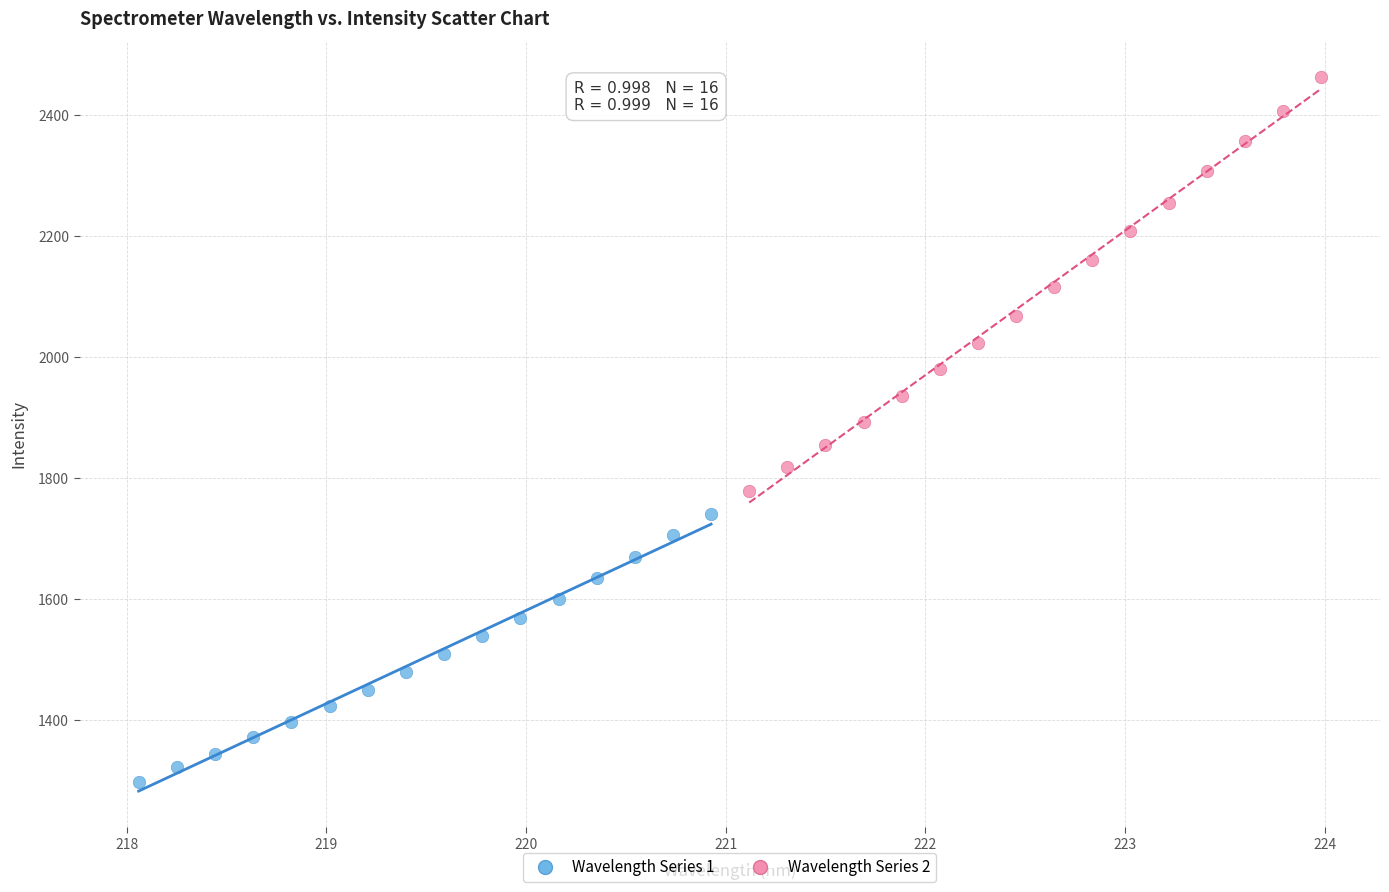

Which series reaches the minimum Y coordinate?

Wavelength Series 1